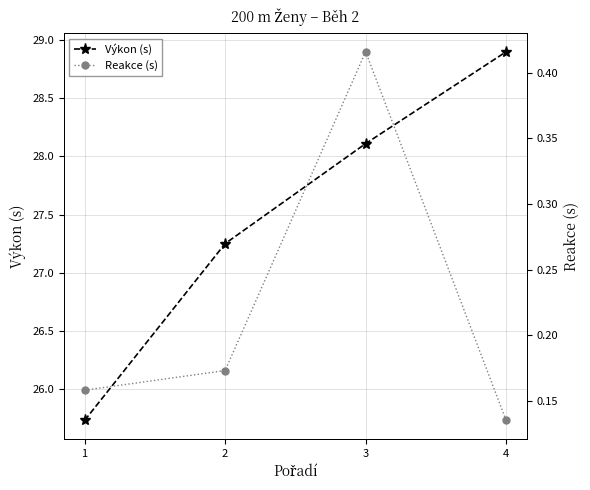

What is the value of the Výkon (s) point at the 3rd from the left?

28.1